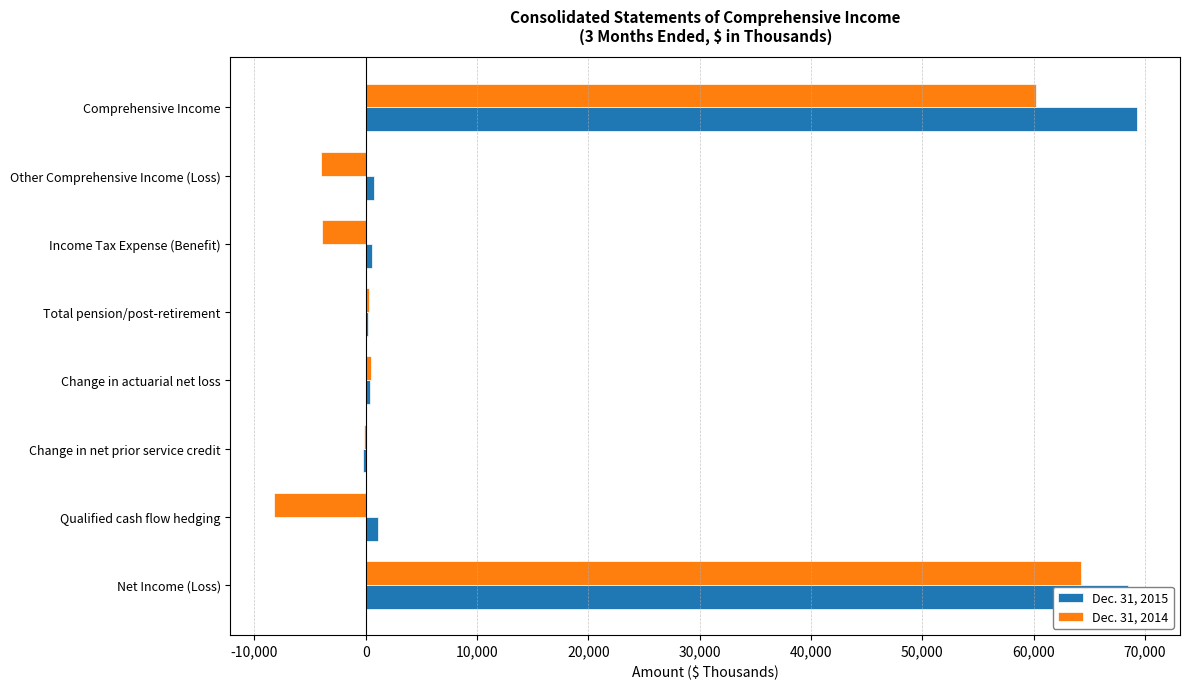

True or false: Dec. 31, 2014 has a value of -6560 at Income Tax Expense (Benefit).

False